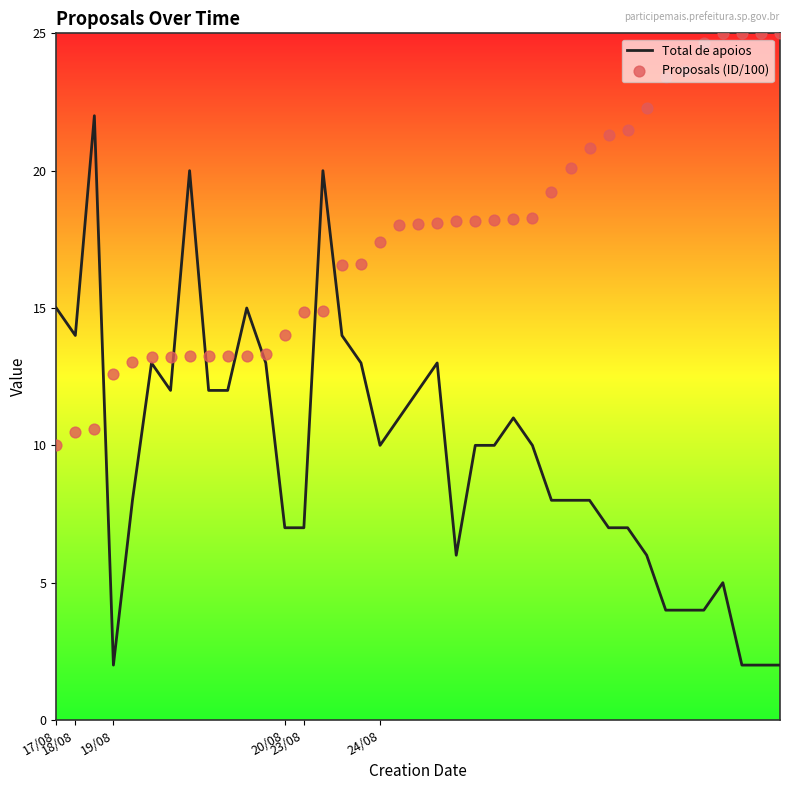

Which series has the largest Y range (max minus min)?

Total de apoios